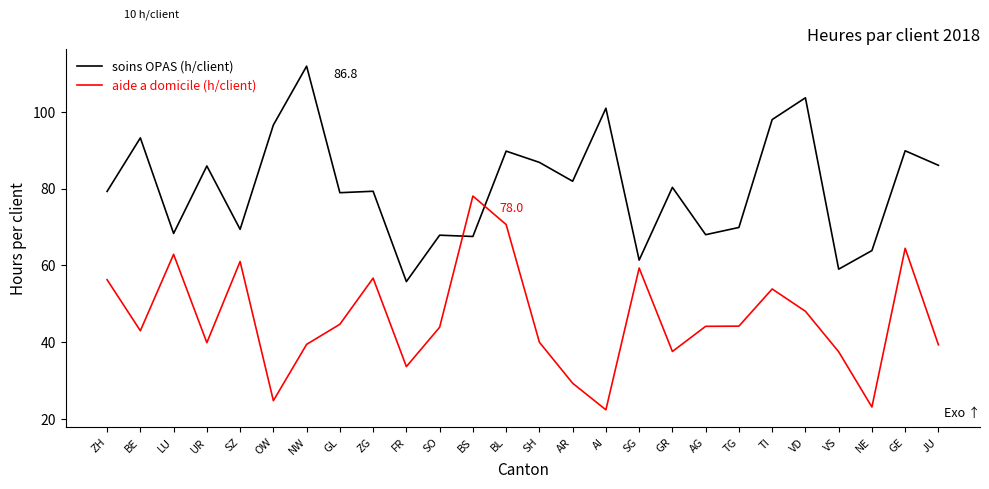

What is the maximum value shown in the chart?

111.8